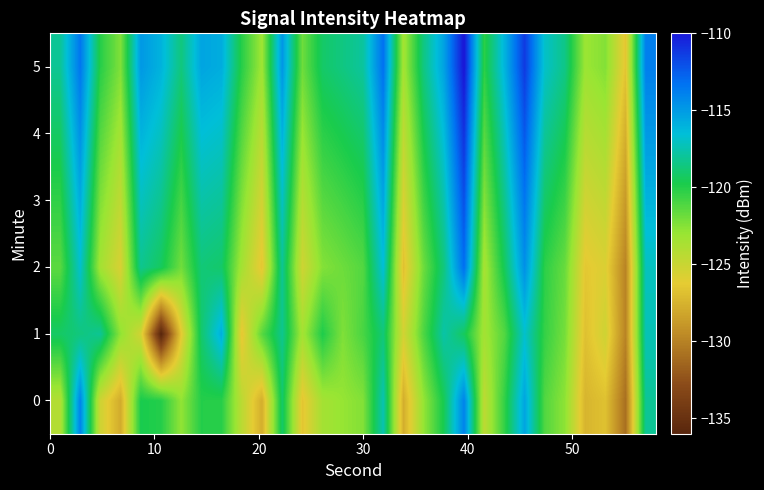

What is the minimum value shown in the chart?

-136.1